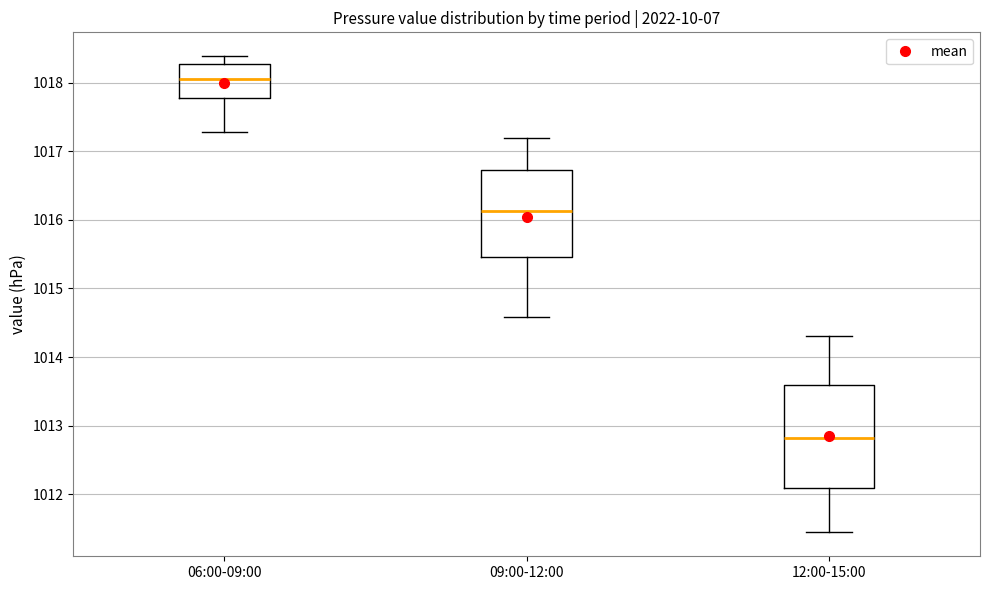

Reading left to right, transcribe this box plot: for each box, give where its median line is, the range the box spans, and where its two whiskers end, as read against the y-axis. The values are not printed on the chart, so give them approximately, as read against the axis.

06:00-09:00: median 1018.1, box 1017.8 to 1018.3, whiskers 1017.3 to 1018.4
09:00-12:00: median 1016.1, box 1015.5 to 1016.7, whiskers 1014.6 to 1017.2
12:00-15:00: median 1012.8, box 1012.1 to 1013.6, whiskers 1011.4 to 1014.3